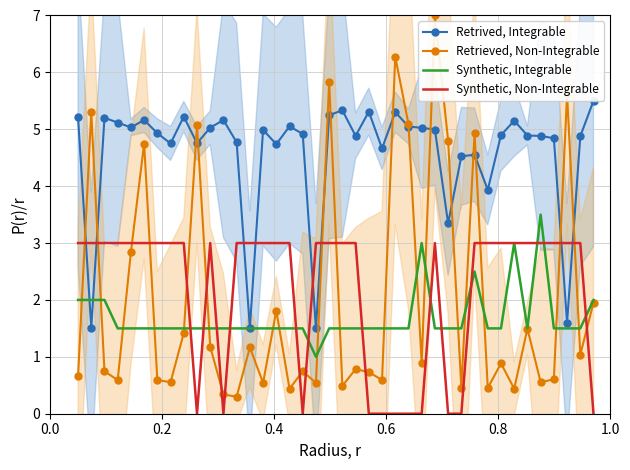

How many lines are shown in the chart?

4